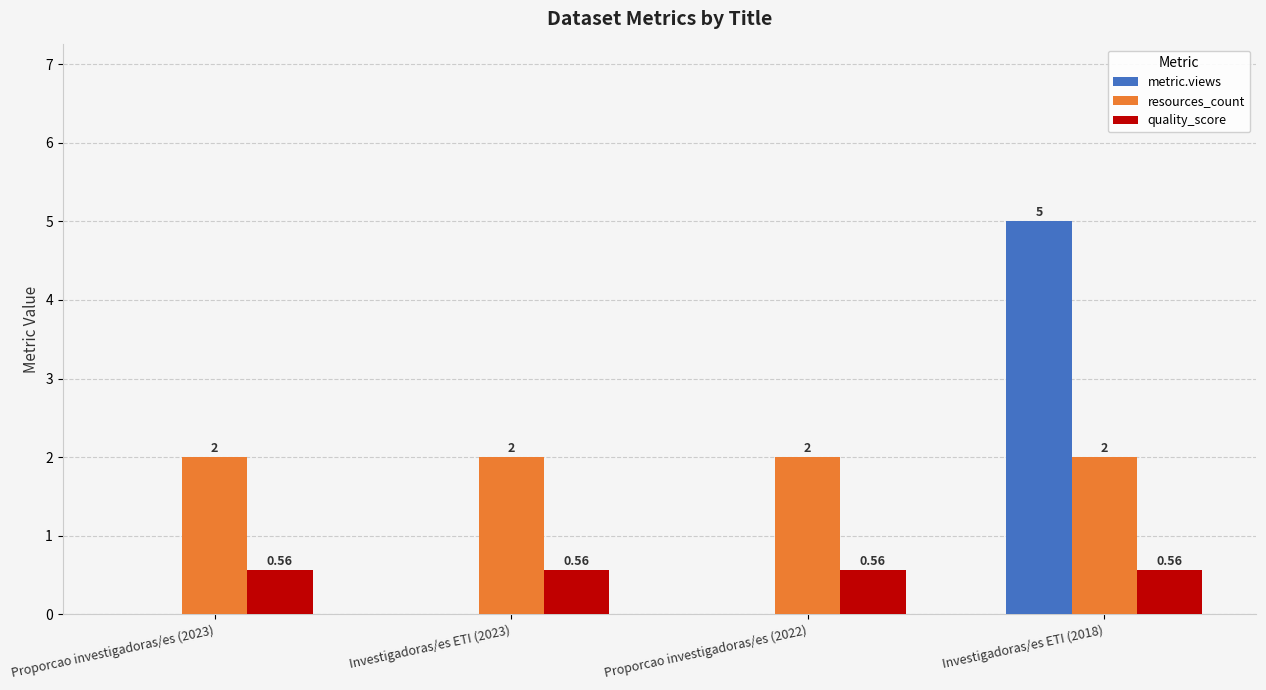

What is the spread (max minus min) of values at Proporcao investigadoras/es (2022)?

2.0